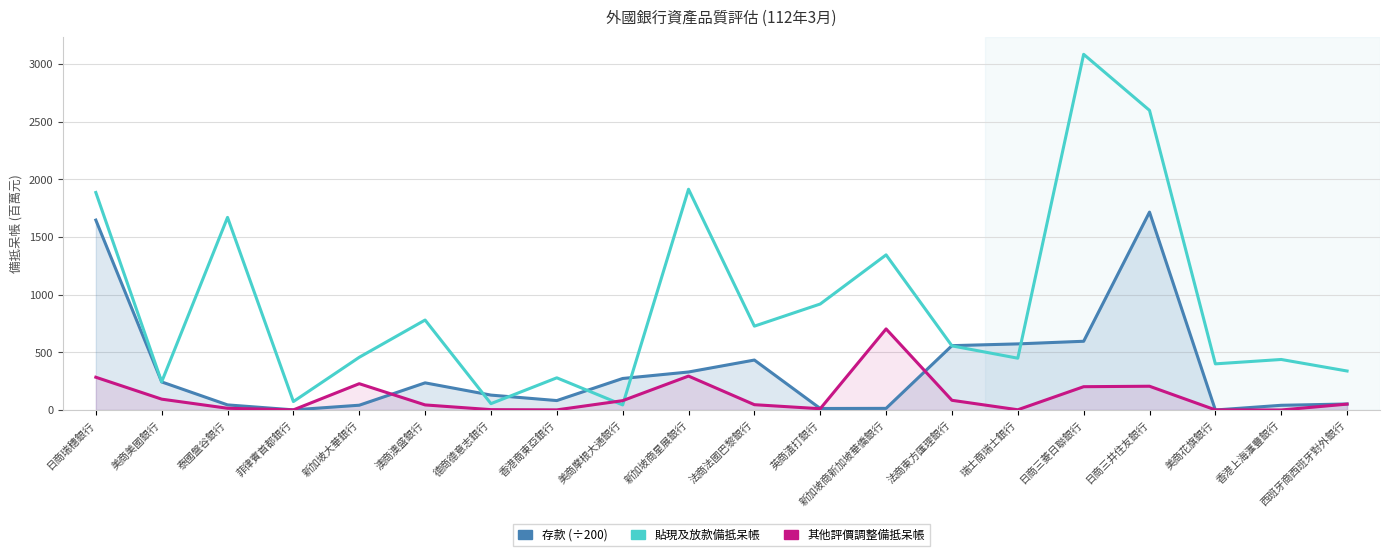

What is the difference between the maximum and minimum values in the 存款 (÷200) series?

1715.8